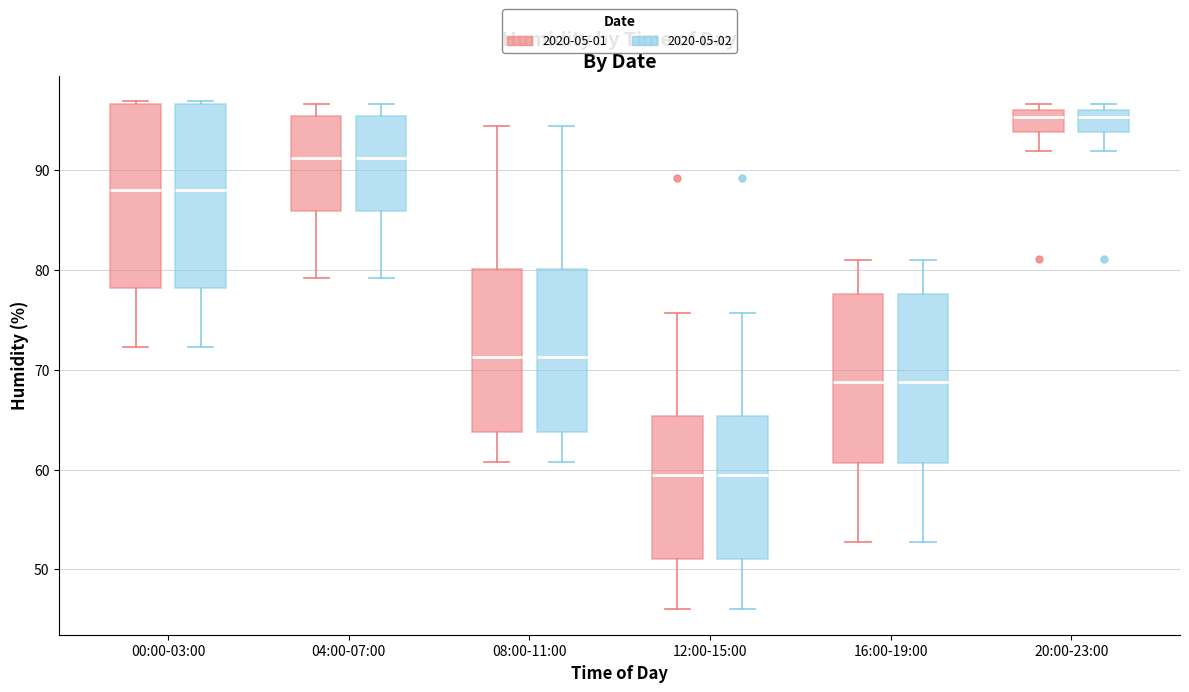

Reading left to right, transcribe this box plot: for each box, give where its median line is, the range the box spans, and where its two whiskers end, as read against the y-axis. The values are not printed on the chart, so give them approximately, as read against the axis.

00:00-03:00 (2020-05-01): median 88, box 78 to 97, whiskers 72 to 97
00:00-03:00 (2020-05-02): median 88, box 78 to 97, whiskers 72 to 97
04:00-07:00 (2020-05-01): median 91, box 86 to 95, whiskers 79 to 97
04:00-07:00 (2020-05-02): median 91, box 86 to 95, whiskers 79 to 97
08:00-11:00 (2020-05-01): median 71, box 64 to 80, whiskers 61 to 94
08:00-11:00 (2020-05-02): median 71, box 64 to 80, whiskers 61 to 94
12:00-15:00 (2020-05-01): median 60, box 51 to 65, whiskers 46 to 76
12:00-15:00 (2020-05-02): median 60, box 51 to 65, whiskers 46 to 76
16:00-19:00 (2020-05-01): median 69, box 61 to 78, whiskers 53 to 81
16:00-19:00 (2020-05-02): median 69, box 61 to 78, whiskers 53 to 81
20:00-23:00 (2020-05-01): median 95, box 94 to 96, whiskers 92 to 97
20:00-23:00 (2020-05-02): median 95, box 94 to 96, whiskers 92 to 97